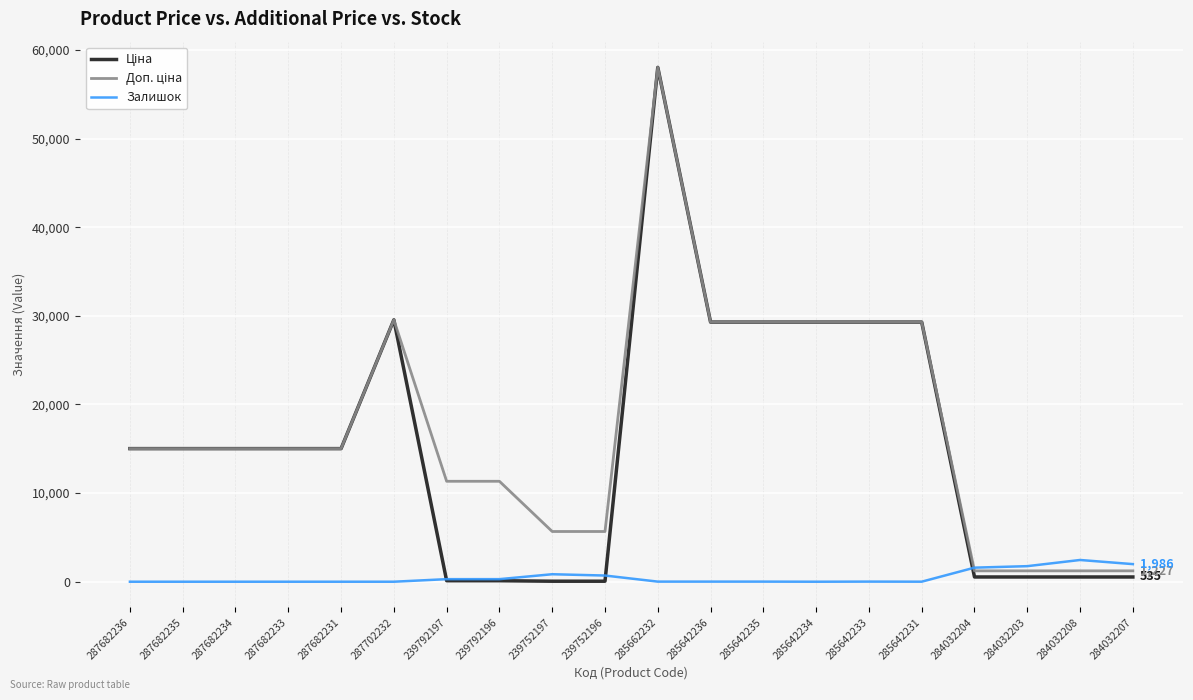

What is the spread (max minus min) of values at 287682234?

15019.2